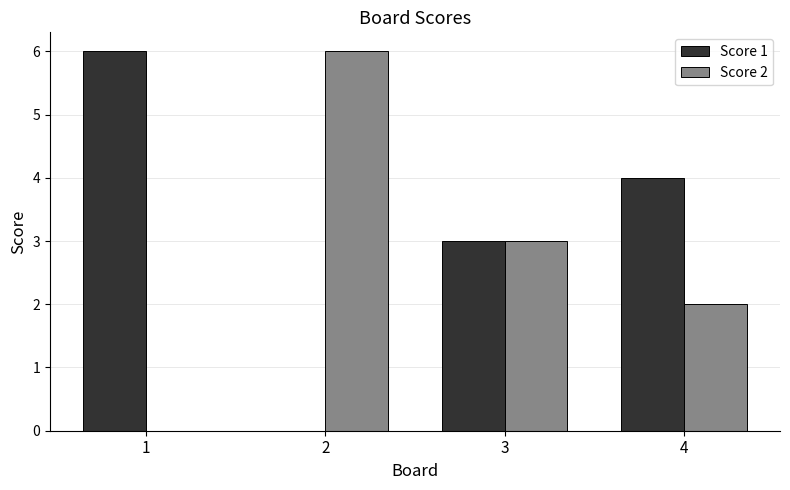

Reading left to right, extract all data points from this chart.

Score 1: 1=6	2=0	3=3	4=4
Score 2: 1=0	2=6	3=3	4=2